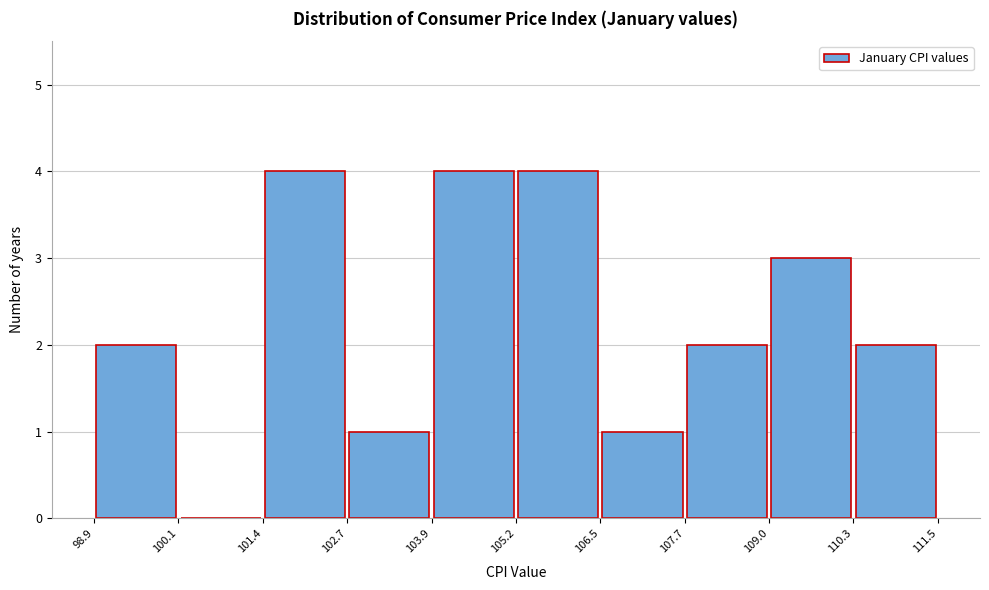

What is the height of the bar covering 109.0 to 110.3 on the x-axis? The values are not printed on the chart, so give them approximately, as read against the axis.

3